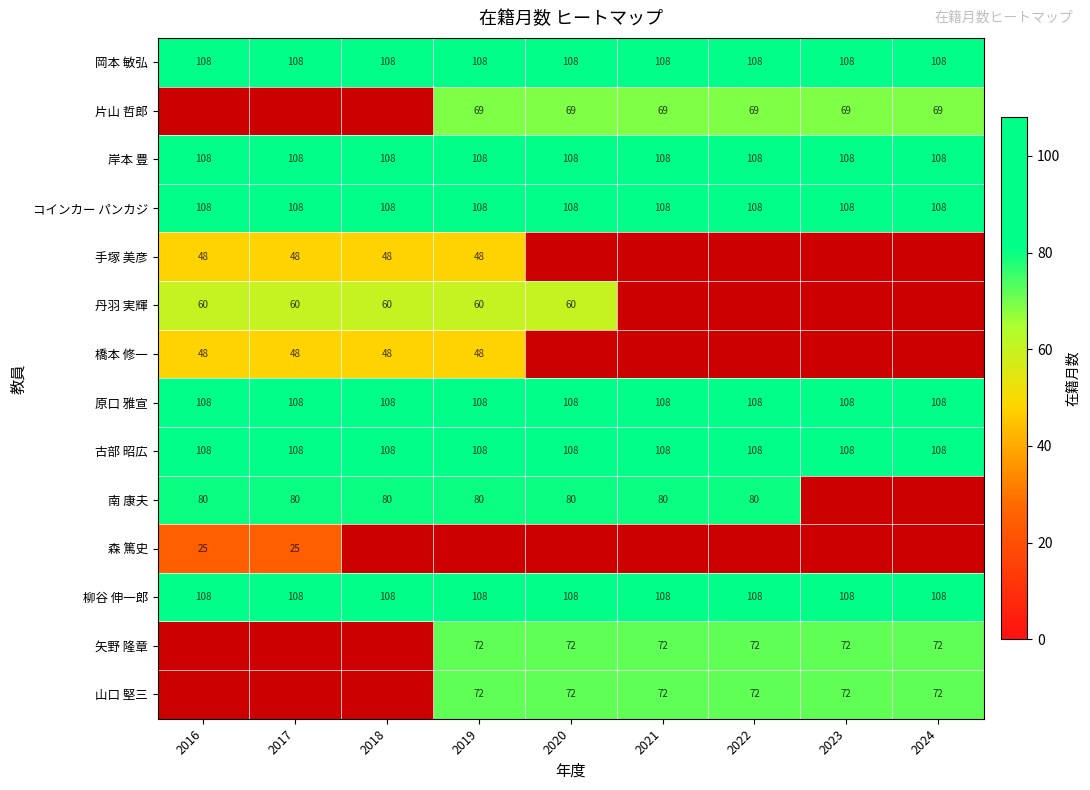

The value of コインカー パンカジ at 2022 is 108. True or false?

True